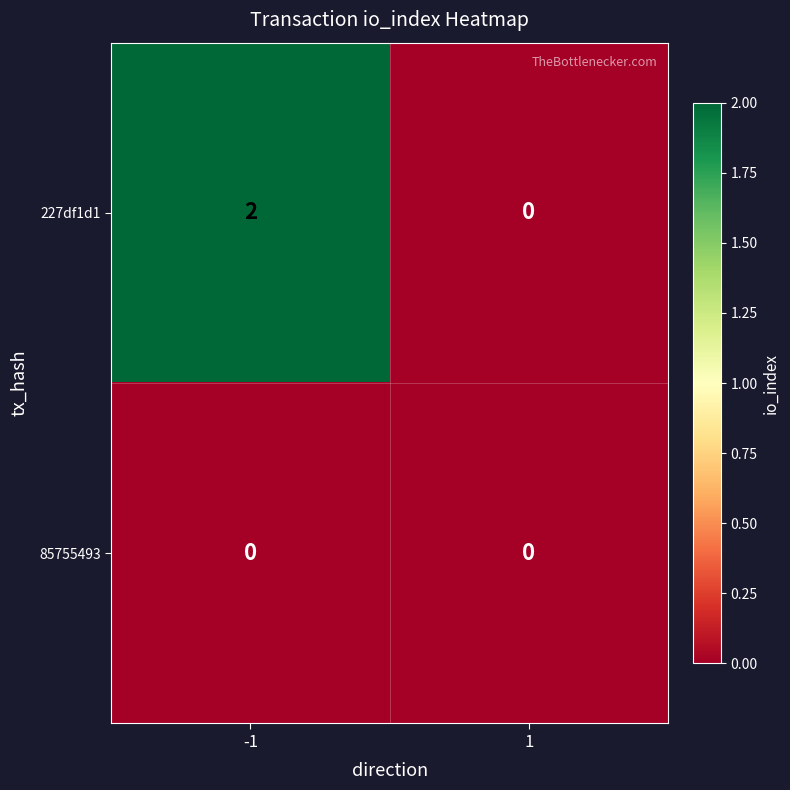

The 227df1d1 series shows 2 at -1. True or false?

True